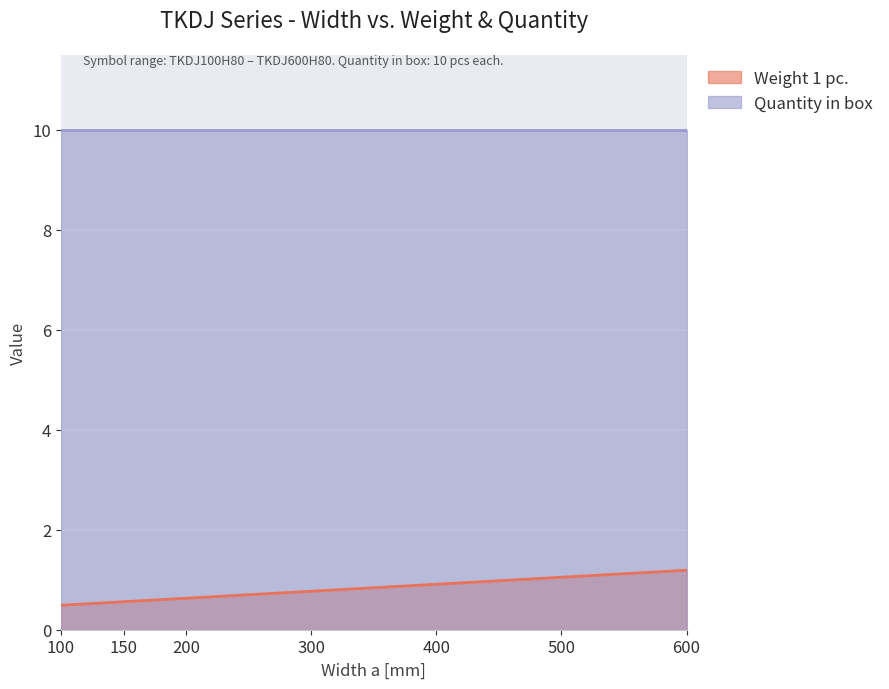

The value at 400 is 1.5. True or false?

False